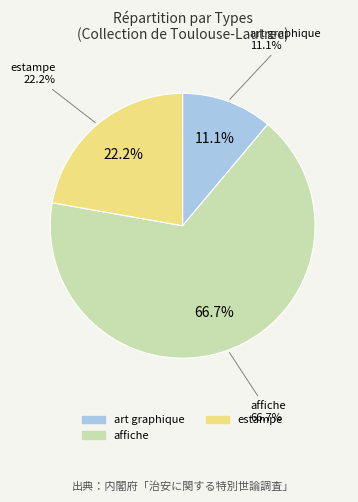

Does DIvan Japonais represent more than half of the total?

No